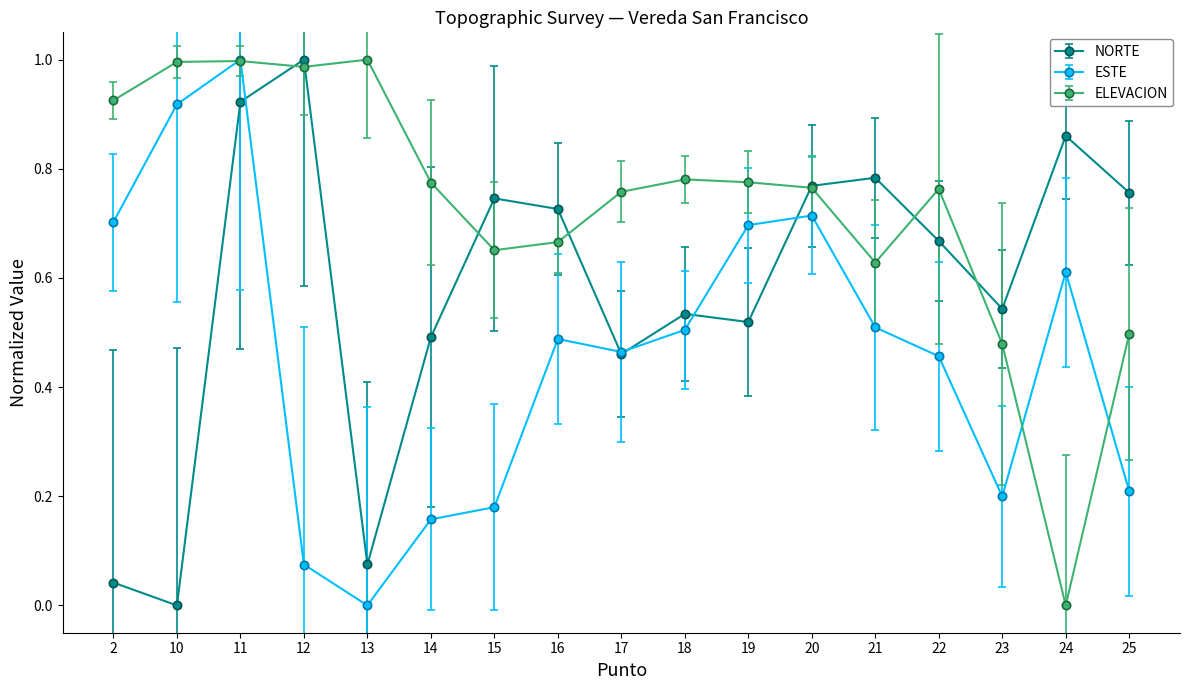

Between 22 and 25, which series saw the biggest shift?

ELEVACION